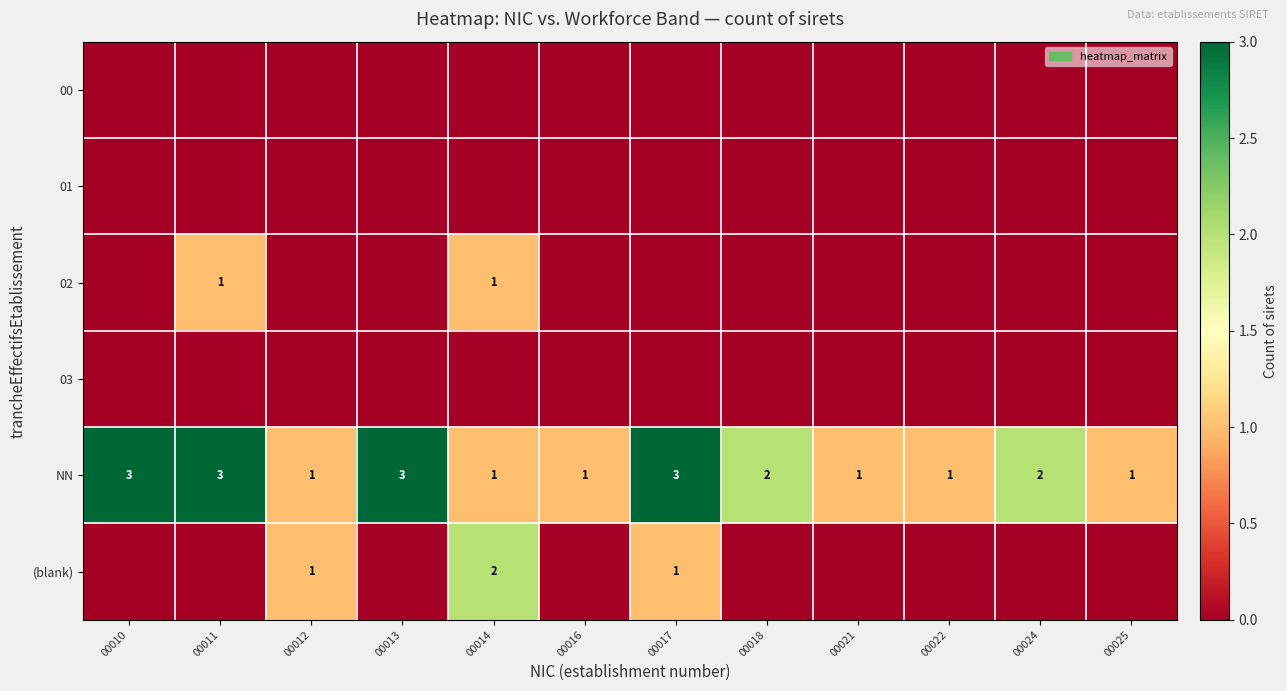

What is the total value across all series at 00016?

1